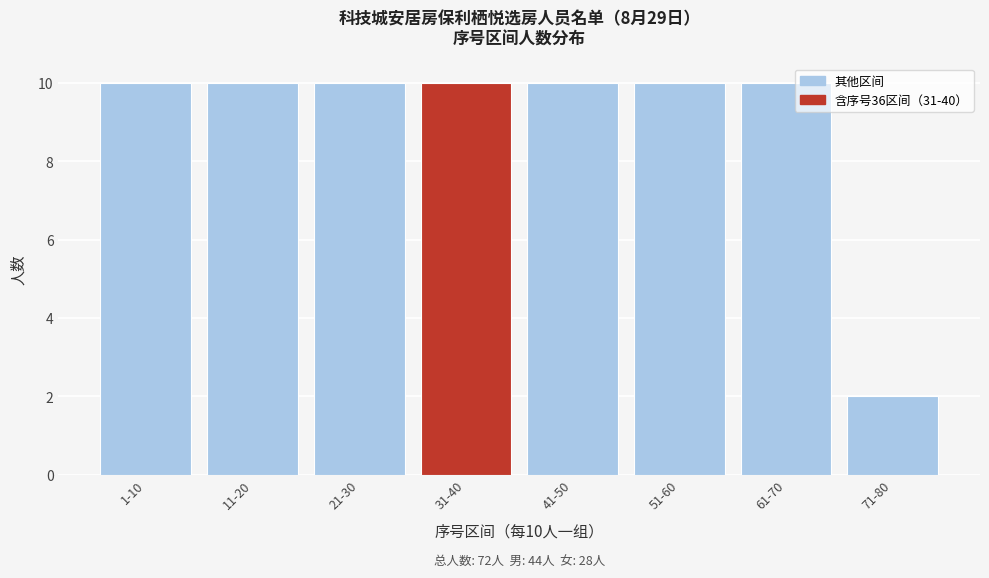

Reading left to right, what are all the values shown in this chart?

1-10=10	11-20=10	21-30=10	31-40=10	41-50=10	51-60=10	61-70=10	71-80=2